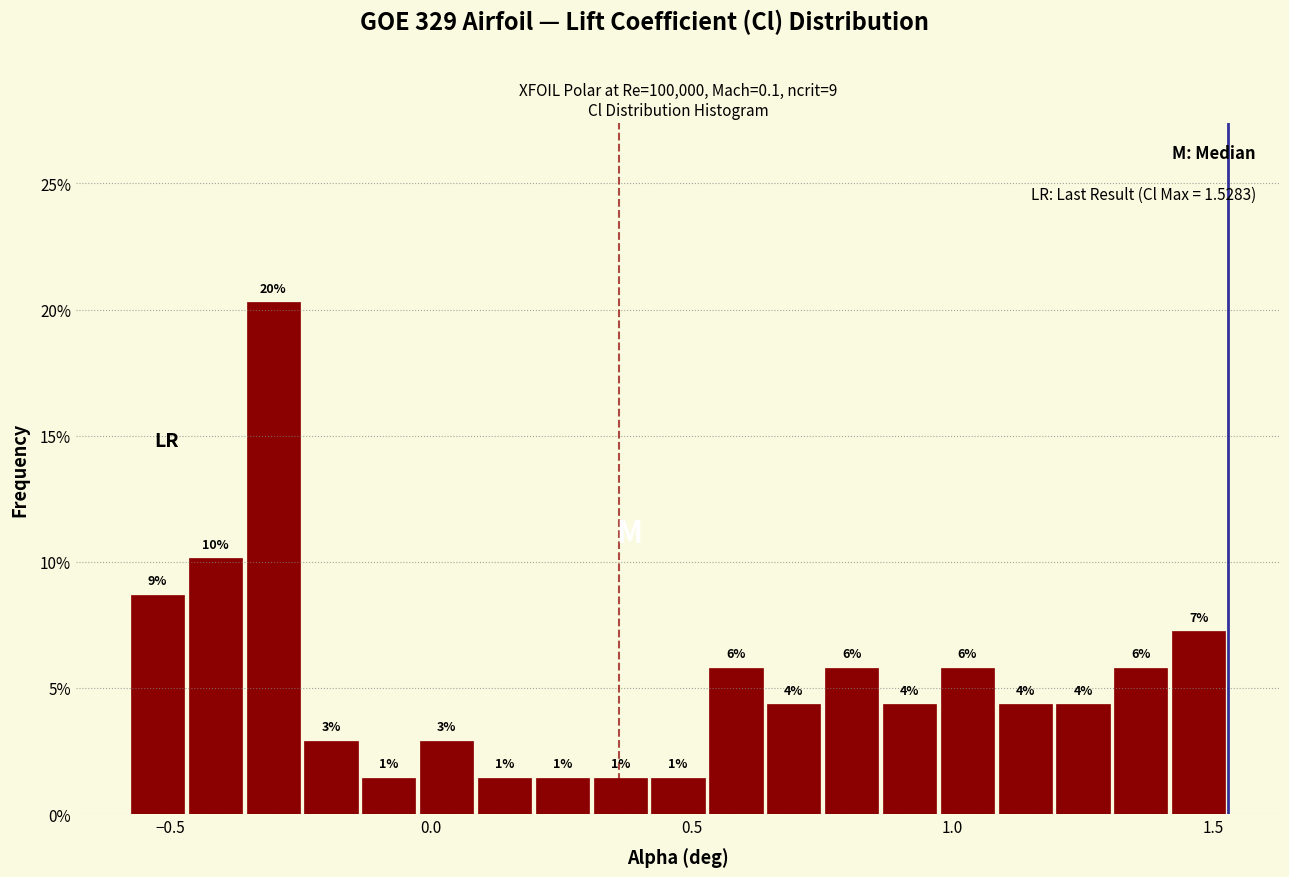

Around what value on the x-axis is the tallest bar? Give the approximate position of its centre, as read against the axis.

-0.30